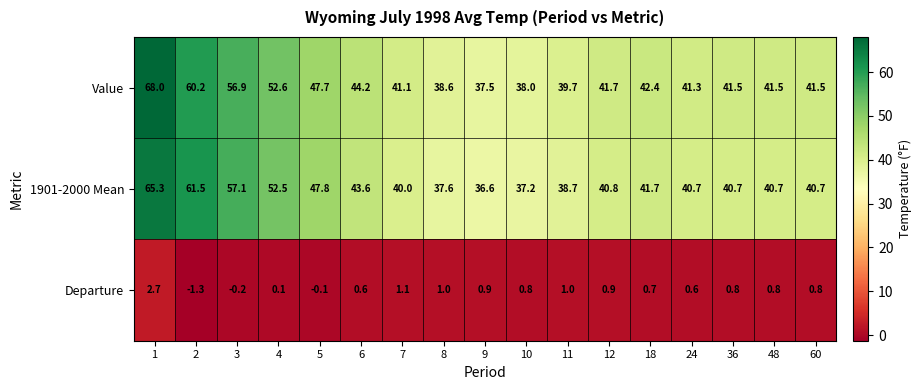

What is the sum of the Departure values at 3 and 11?

0.8